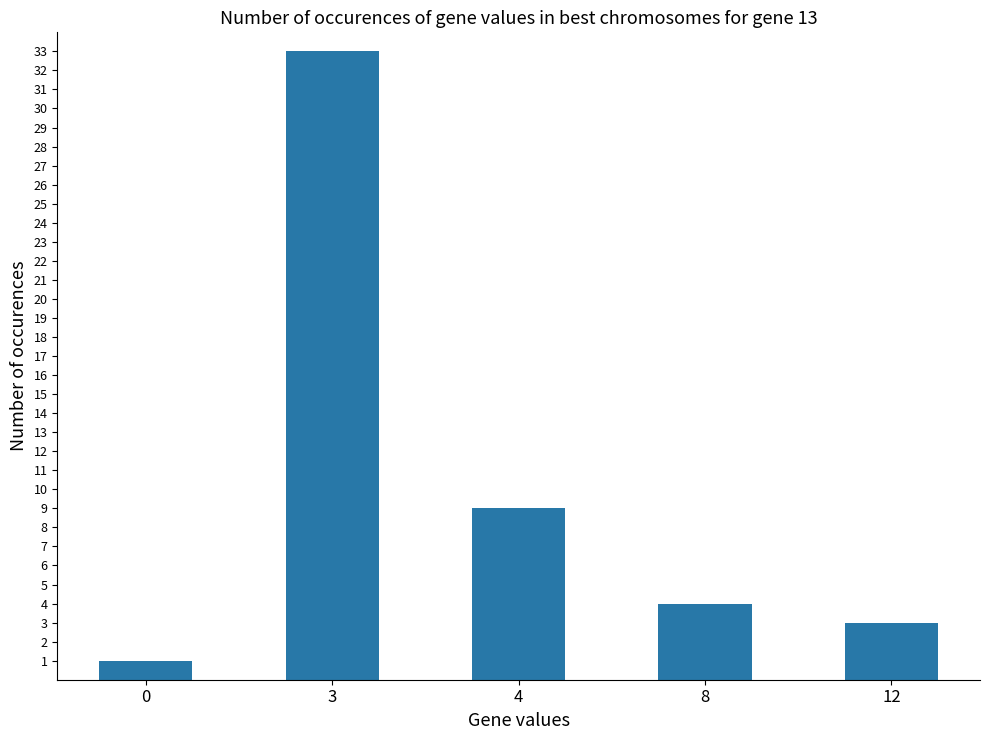

What is the change in value from 0 to 4?

+8